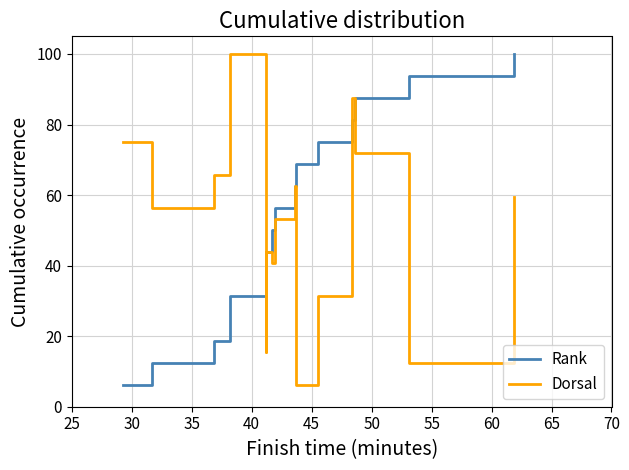

What is the maximum value shown in the chart?

100.0